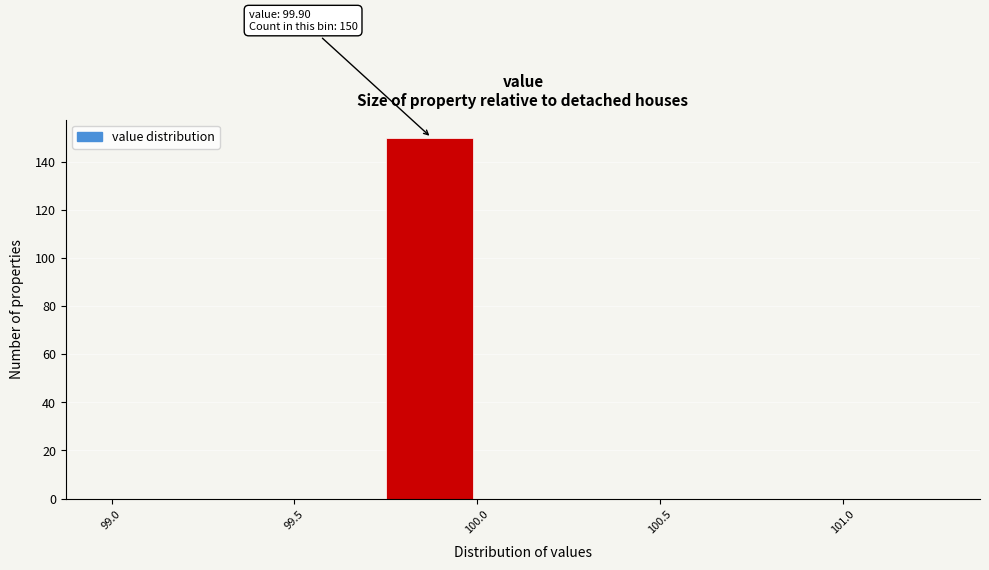

Over which range of the x-axis is the bar tallest?

99.75 to 100.00